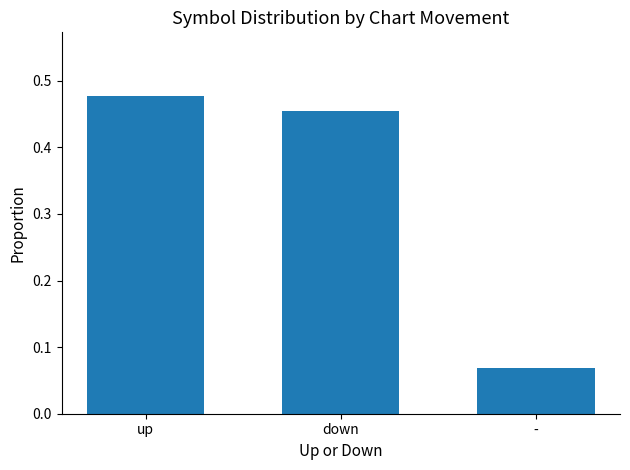

Which category has the lowest value across all series?

-